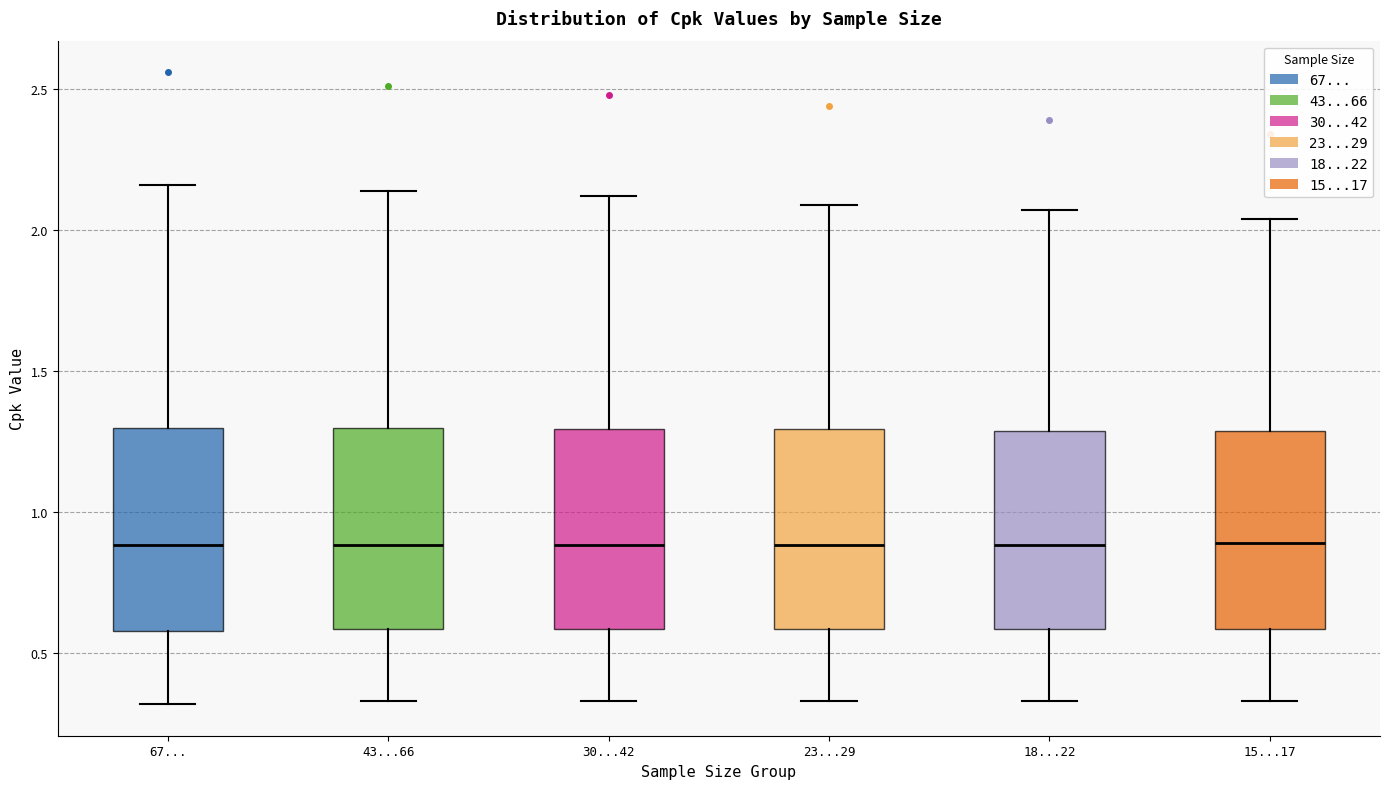

Where is the lower edge of the box for 23...29 on the y-axis? The values are not printed on the chart, so give them approximately, as read against the axis.

0.60